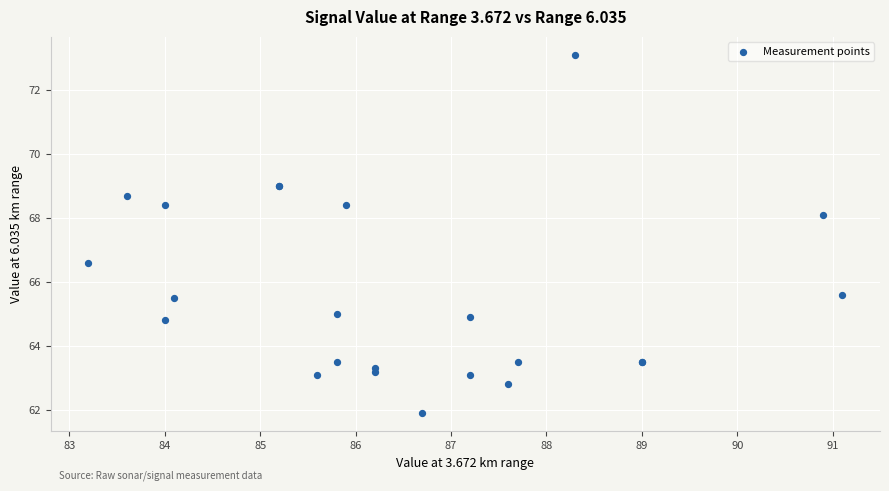

What Y value in the scatter plot is closest to 67?

66.6